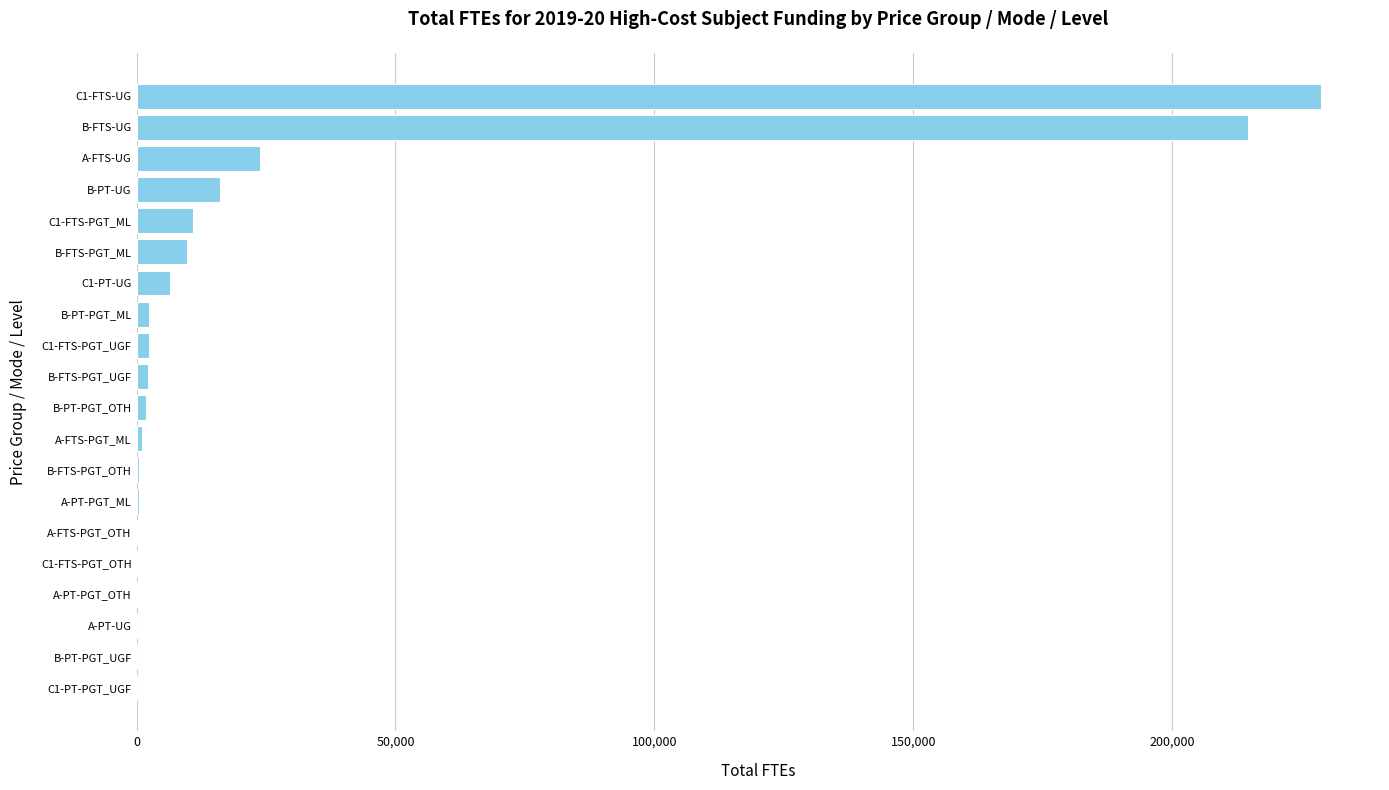

What is the greatest value displayed?

228678.0